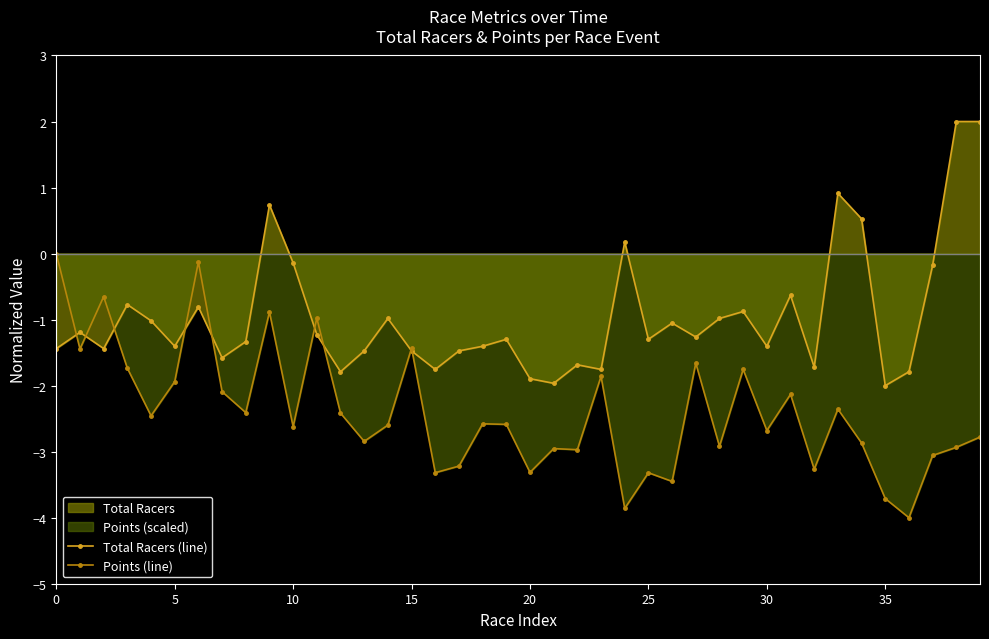

How many data points in Points (line) are above -2?

12